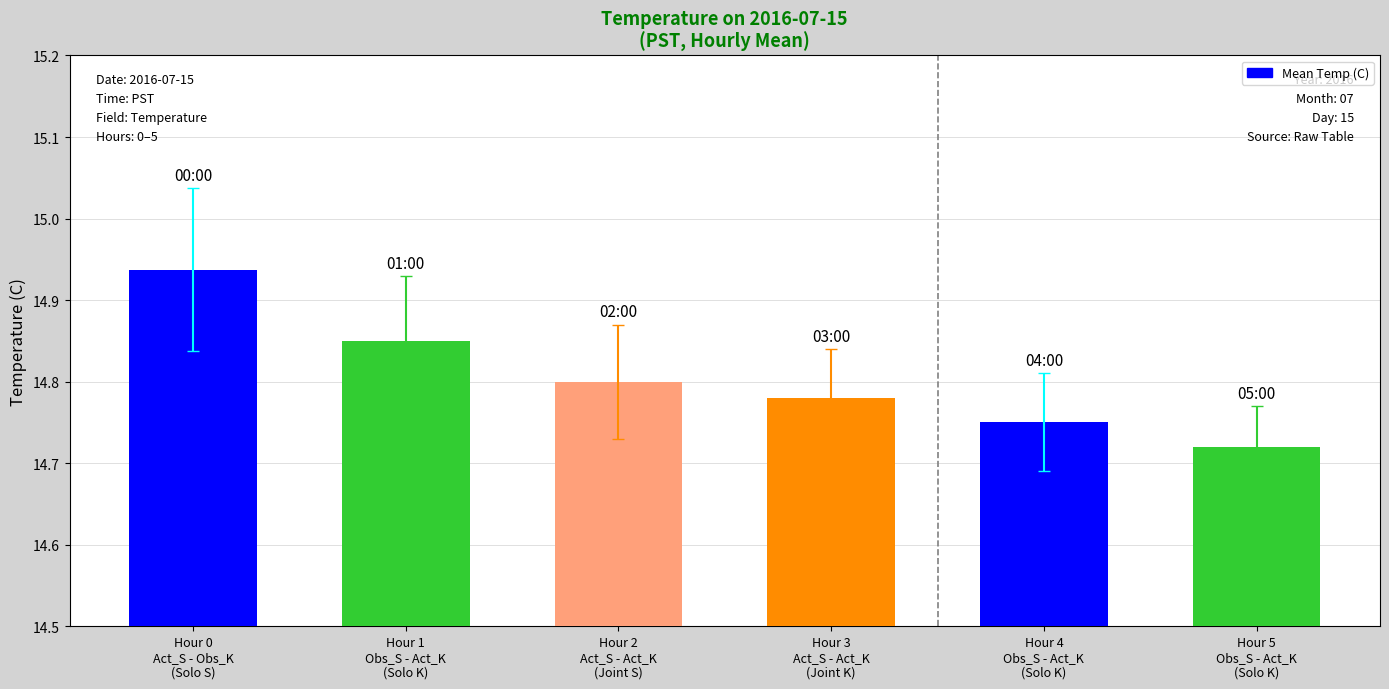

What position from the left is Hour 0
Act_S - Obs_K
(Solo S)?

1